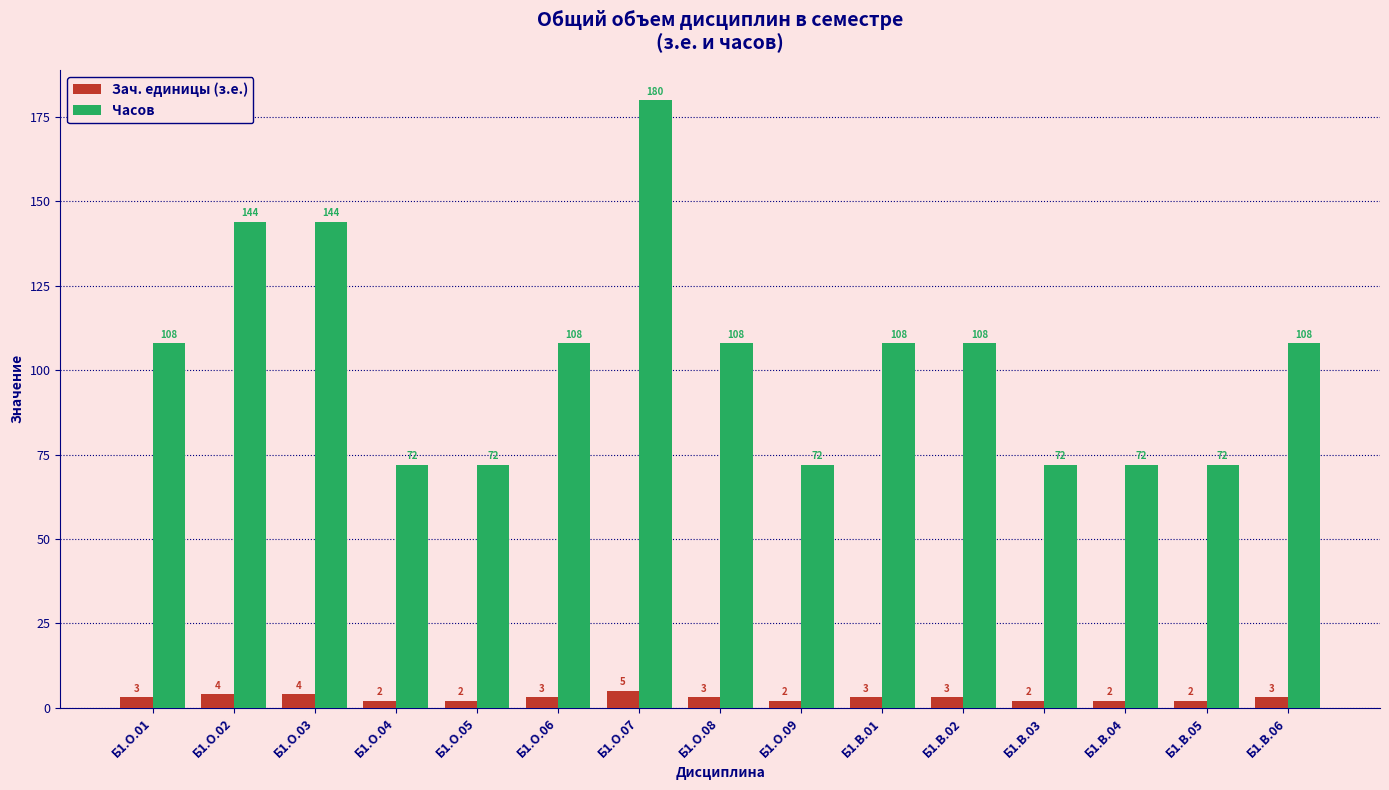

Which series has the largest total across all categories?

Часов